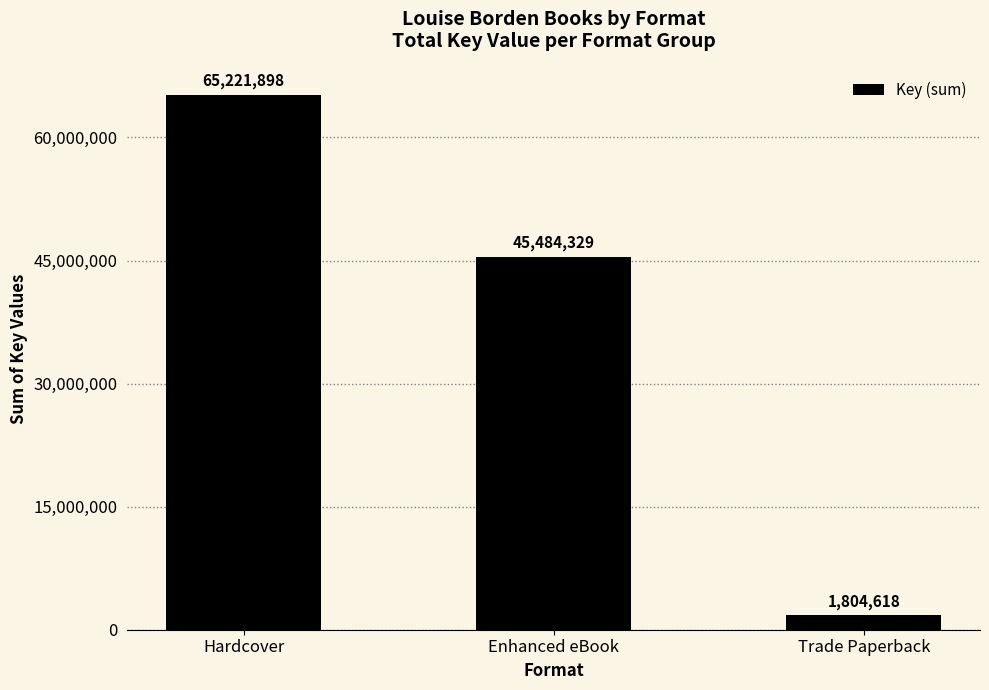

What is the sum of all values?

112510845